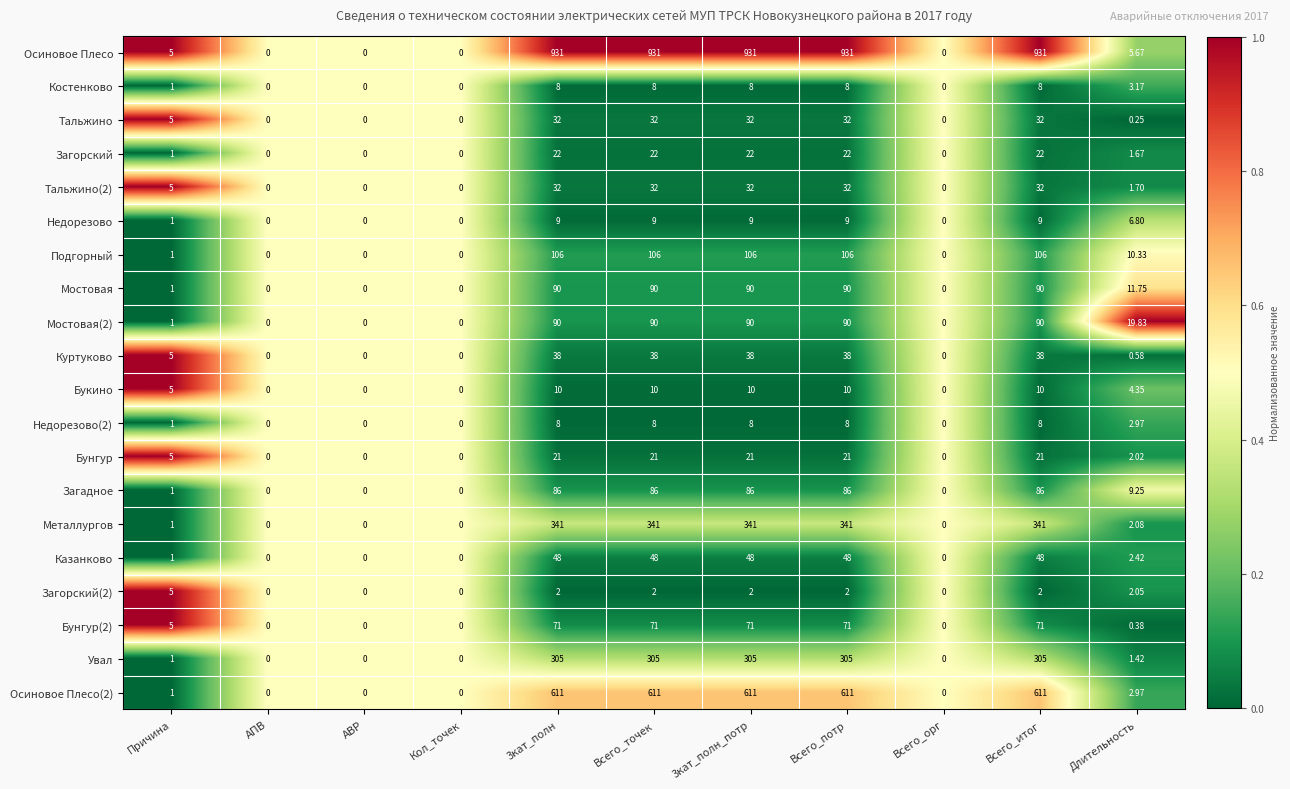

Where is Мостовая nearest to the value 45?

Длительность